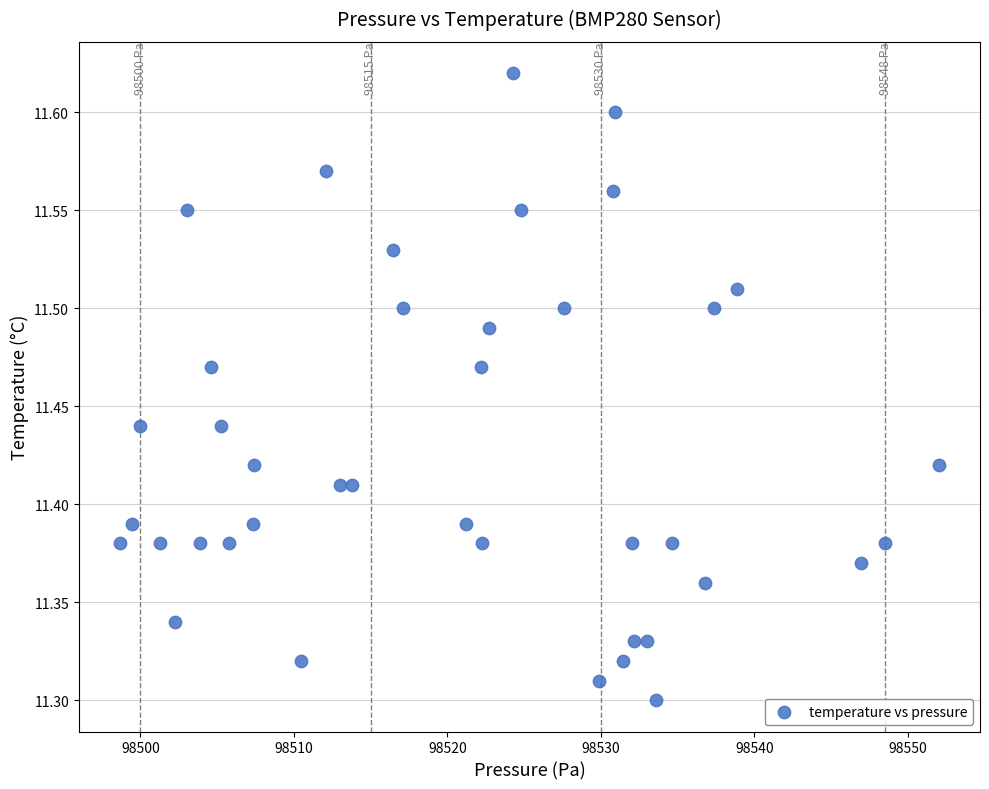

What is the range of Y values (max minus min)?

0.3